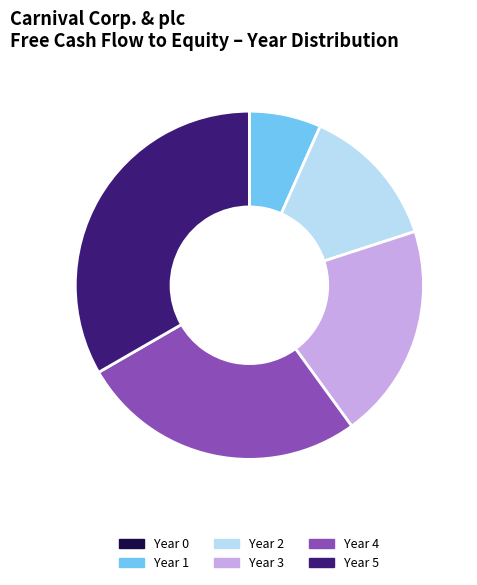

Which category has the biggest portion of the pie?

Year 5